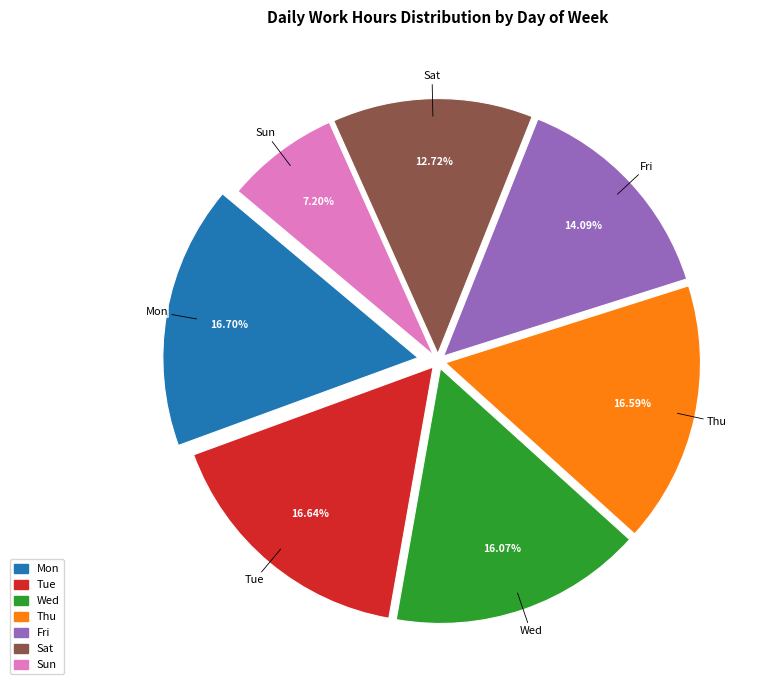

Which category has the smallest portion of the pie?

Sun